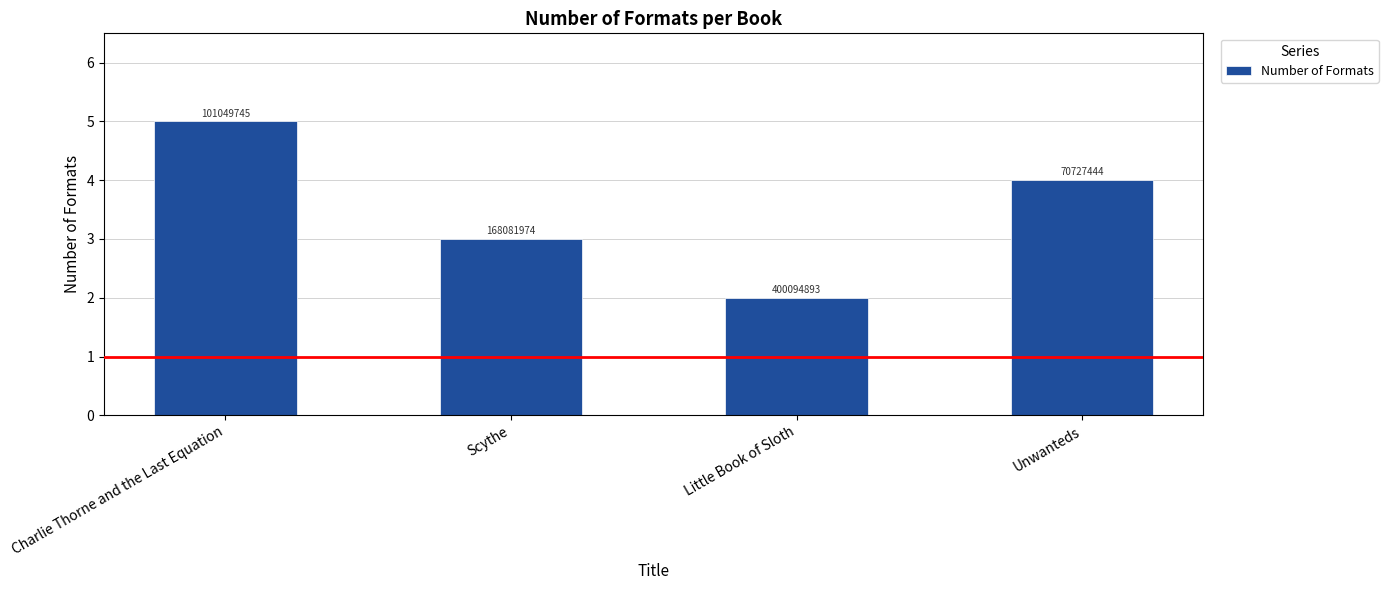

What is the label of the 1st bar from the right?

Unwanteds